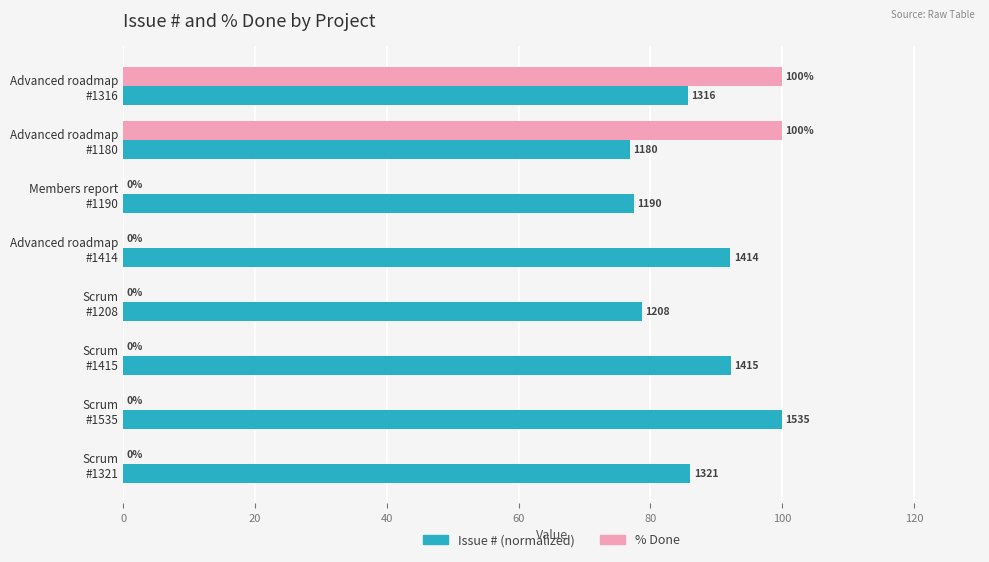

What is the greatest value displayed?

100.0